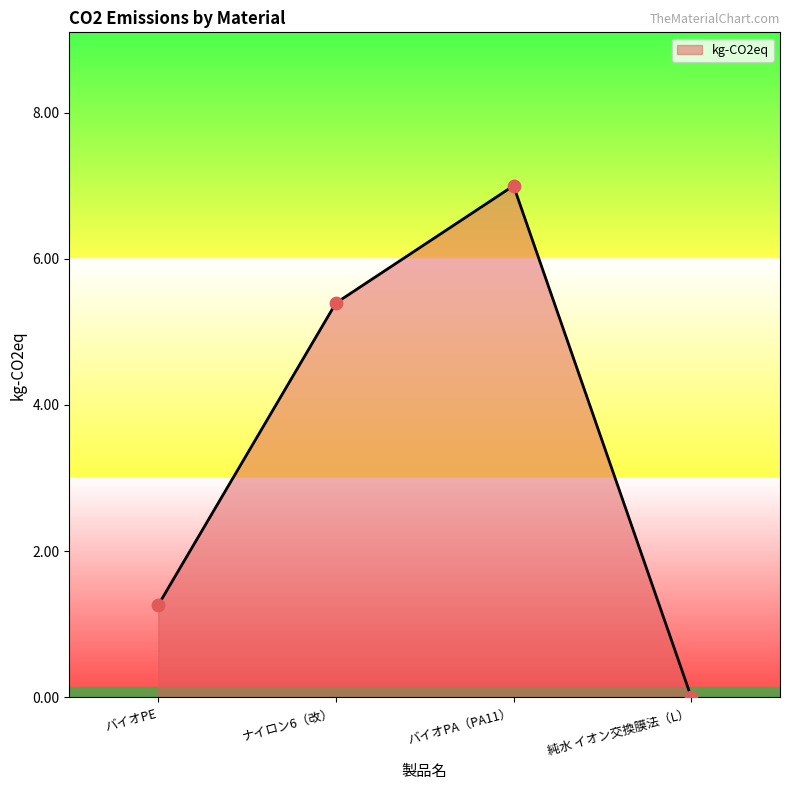

Which has a higher value, バイオPE or バイオPA（PA11）?

バイオPA（PA11）